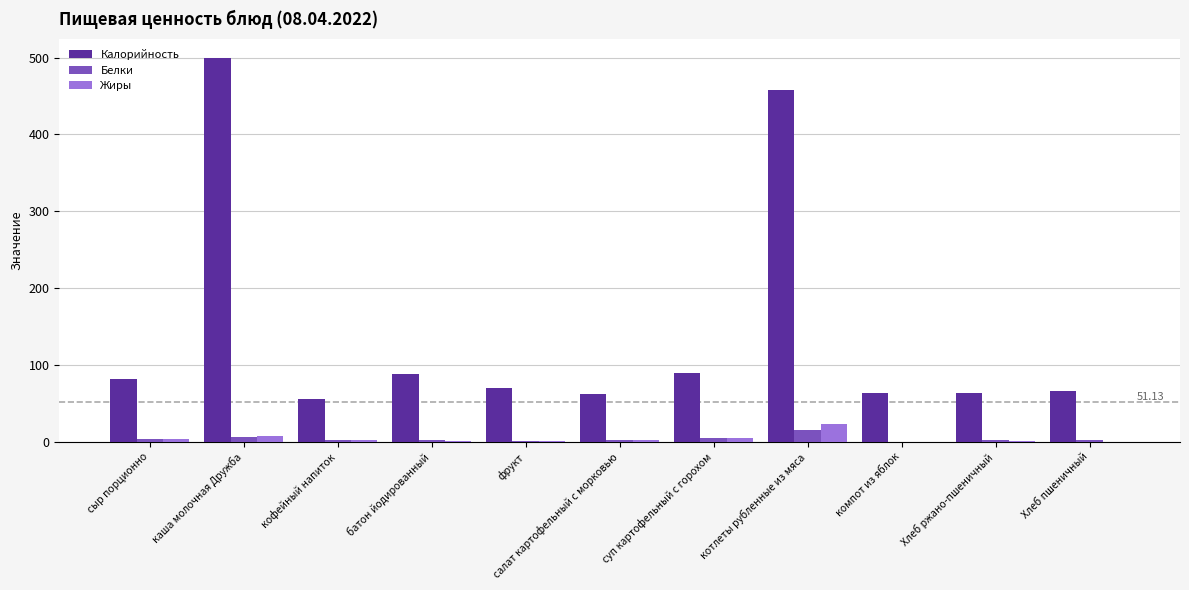

Which category has the highest value in the Жиры series?

котлеты рубленные из мяса